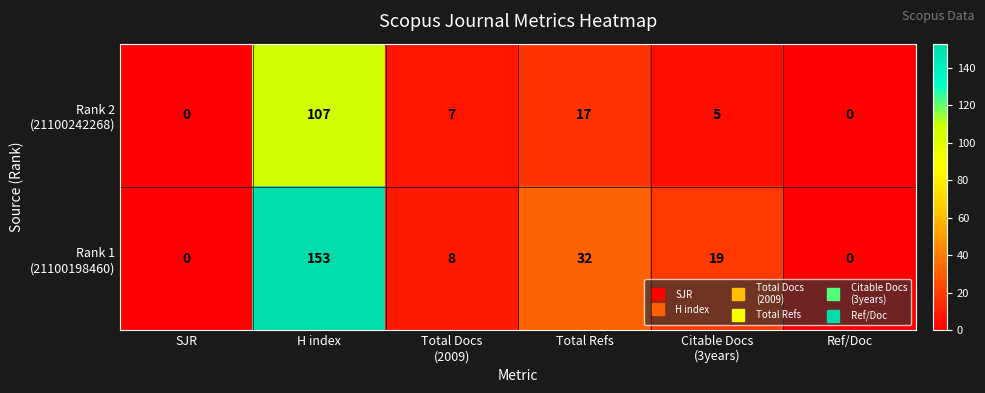

What is the spread (max minus min) of values at H index?

46